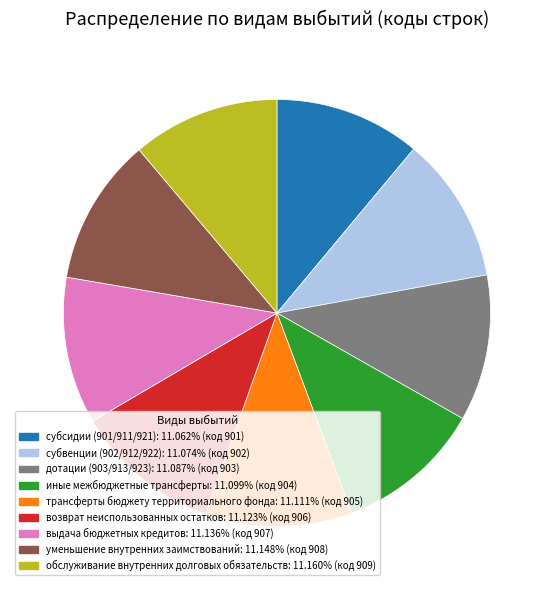

What is the ratio of the value at субвенции (902/912/922) to the value at субсидии (901/911/921)?

1.0